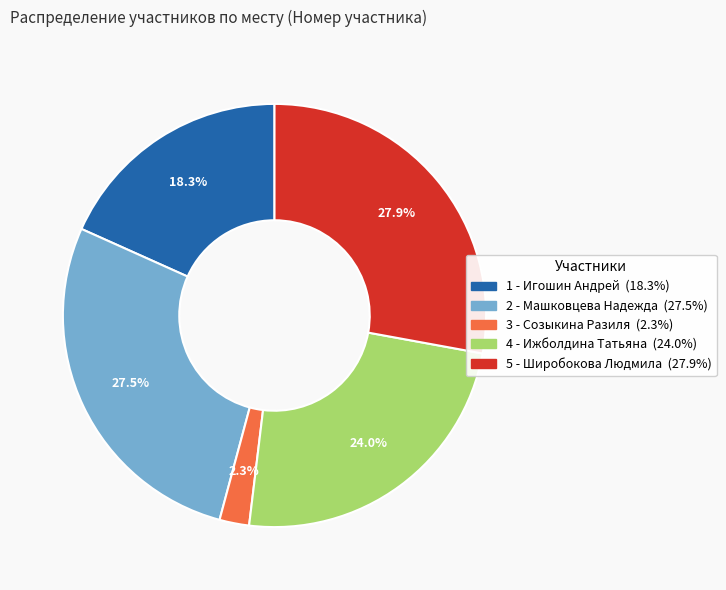

Does 4 - Ижболдина Татьяна represent more than half of the total?

No